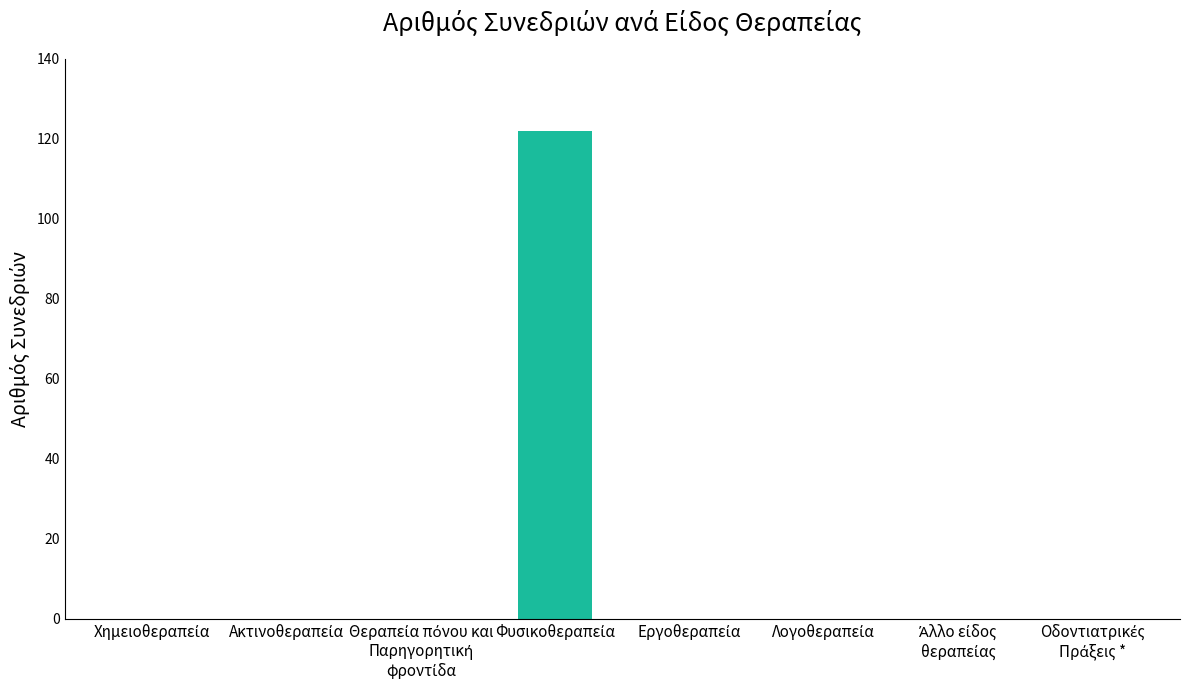

What is the greatest value displayed?

122